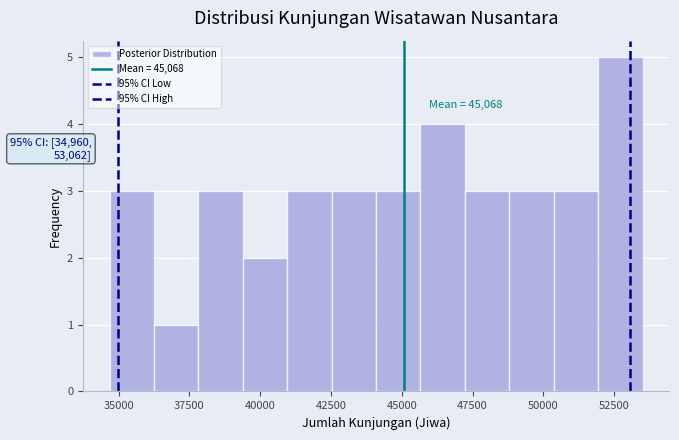

Around what value on the x-axis is the tallest bar? Give the approximate position of its centre, as read against the axis.

52500